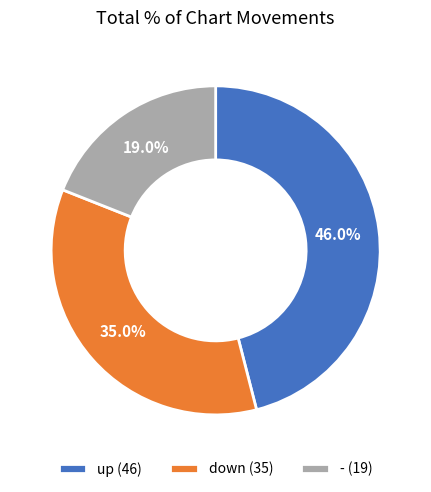

What percentage is the up slice, to the nearest percent?

46%